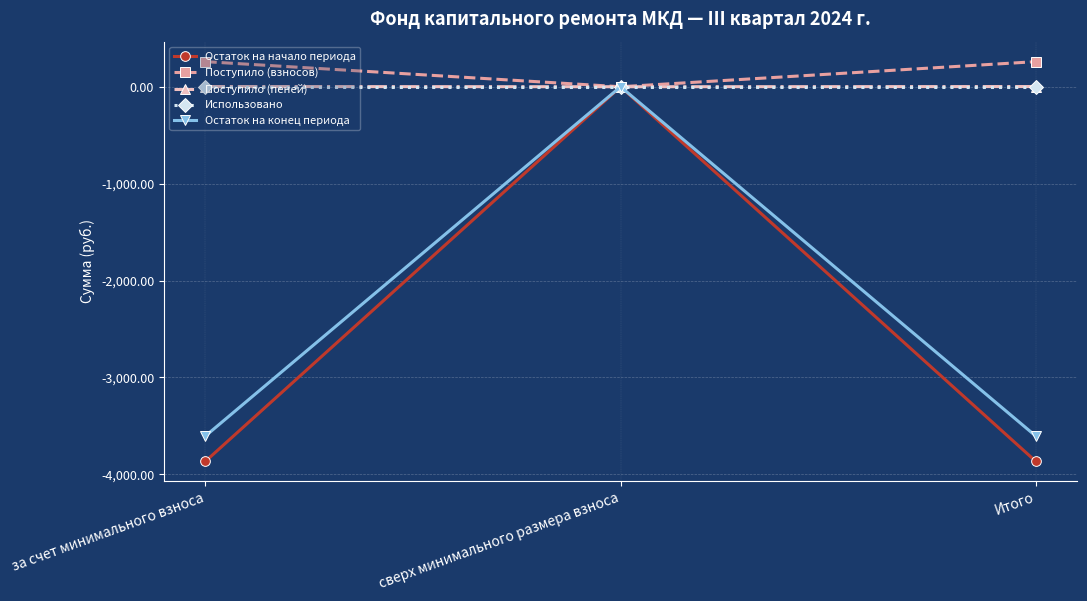

The value of Остаток на конец периода at сверх минимального размера взноса is 0.0. True or false?

True